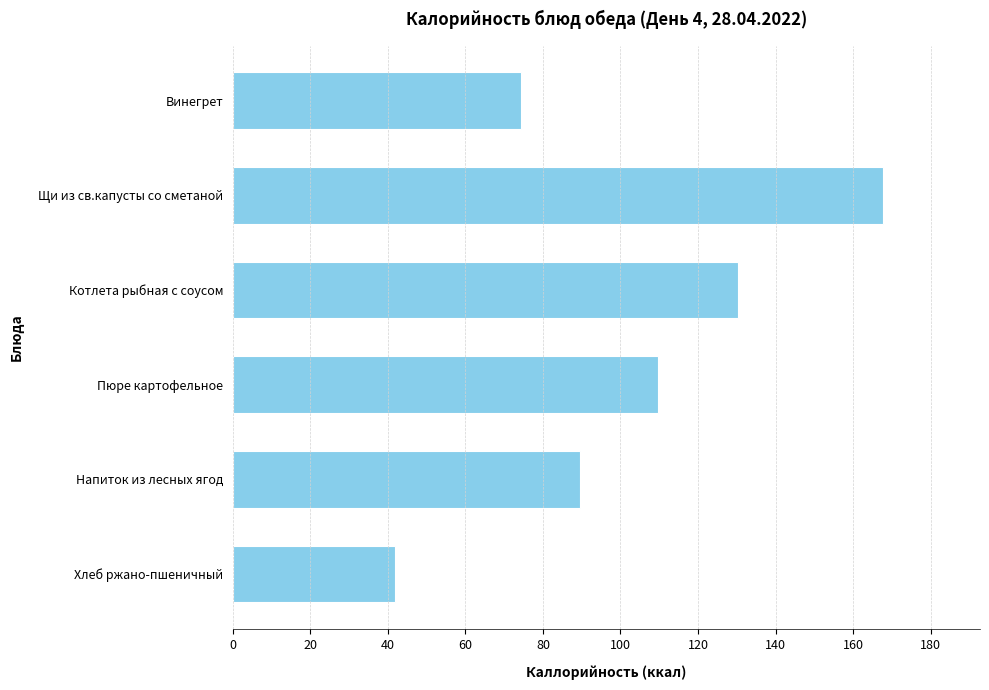

What is the value of the 5th bar from the top?

89.6